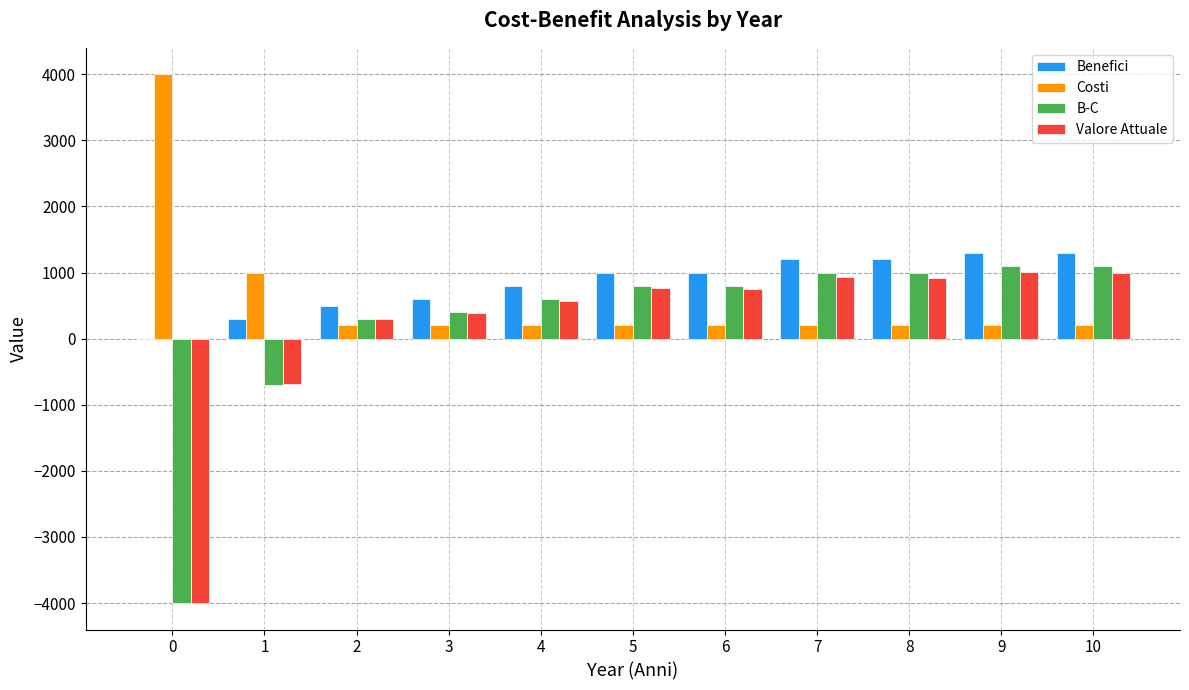

What is the greatest value displayed?

4000.0